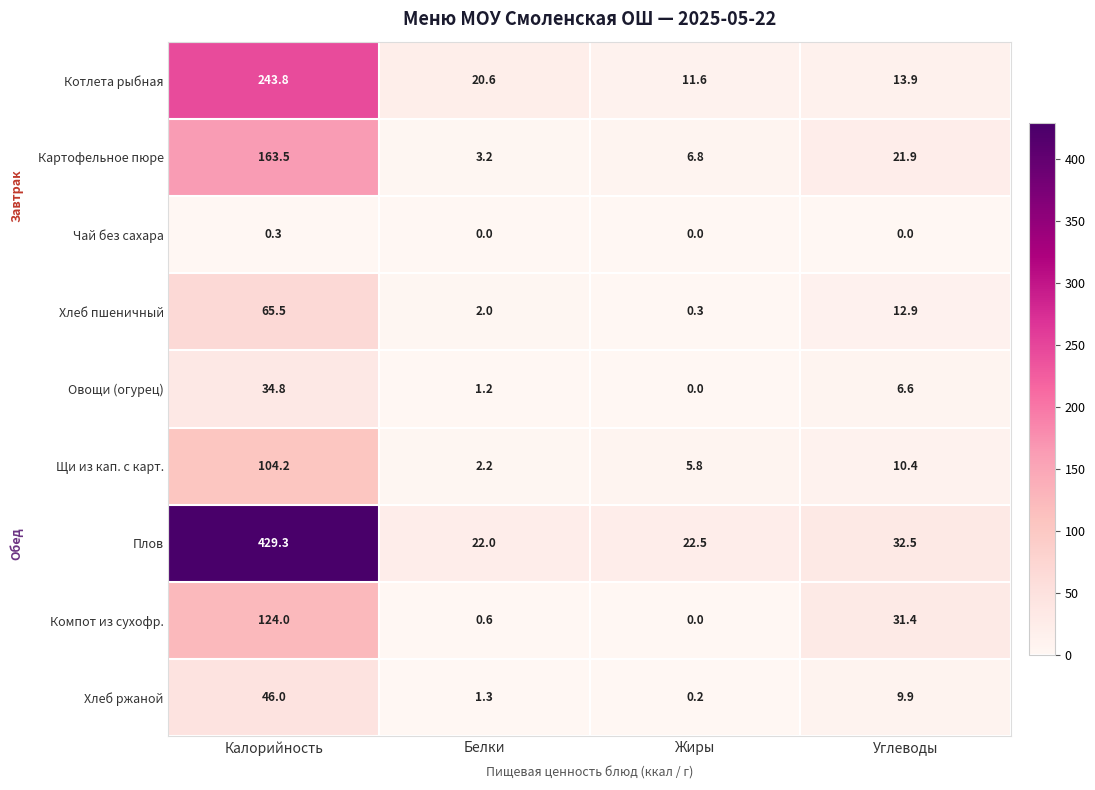

How many data points in Компот из сухофр. are less than 31?

2